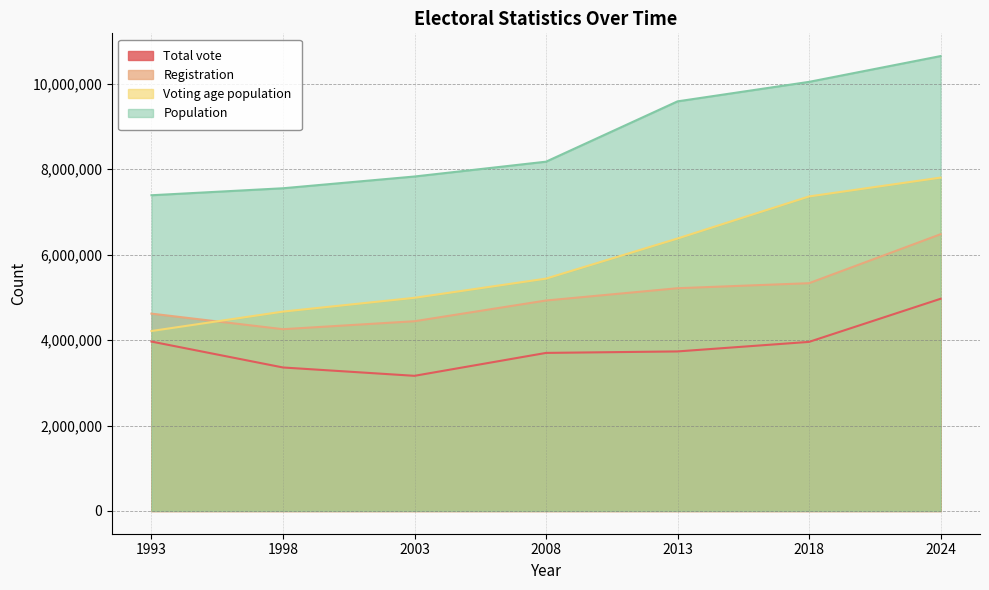

The Total vote series shows 8247466 at 2024. True or false?

False